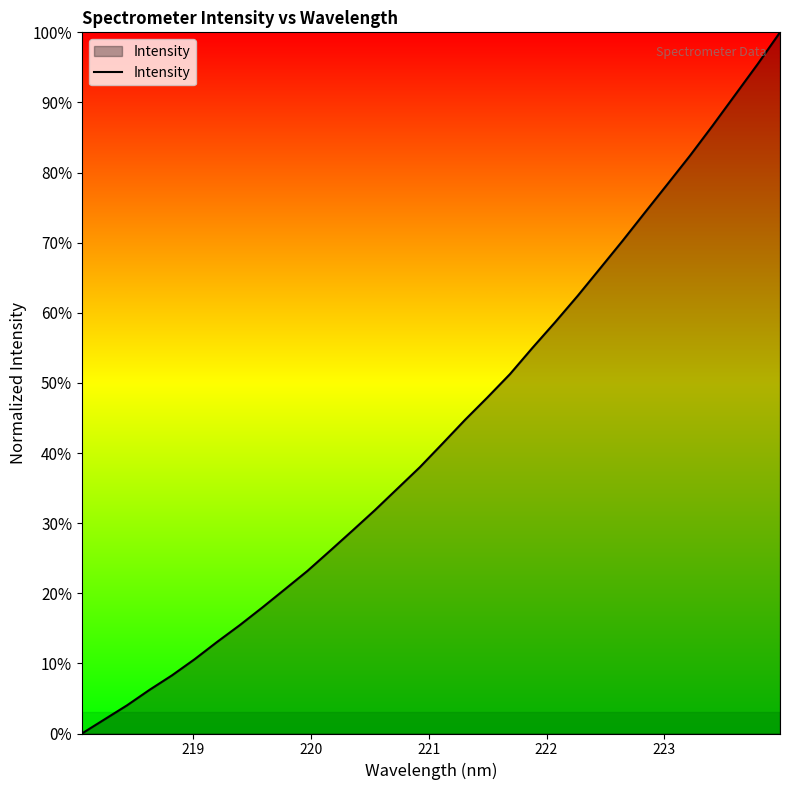

What is the maximum value shown in the chart?

100.0